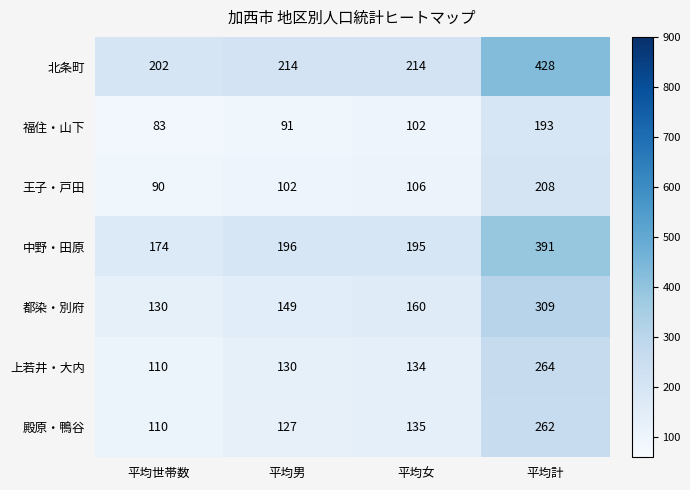

The 中野・田原 series shows 174 at 平均計. True or false?

False